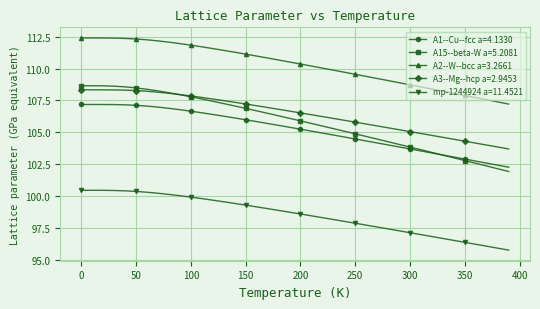

Which series has the widest spread of values?

A15--beta-W a=5.2081